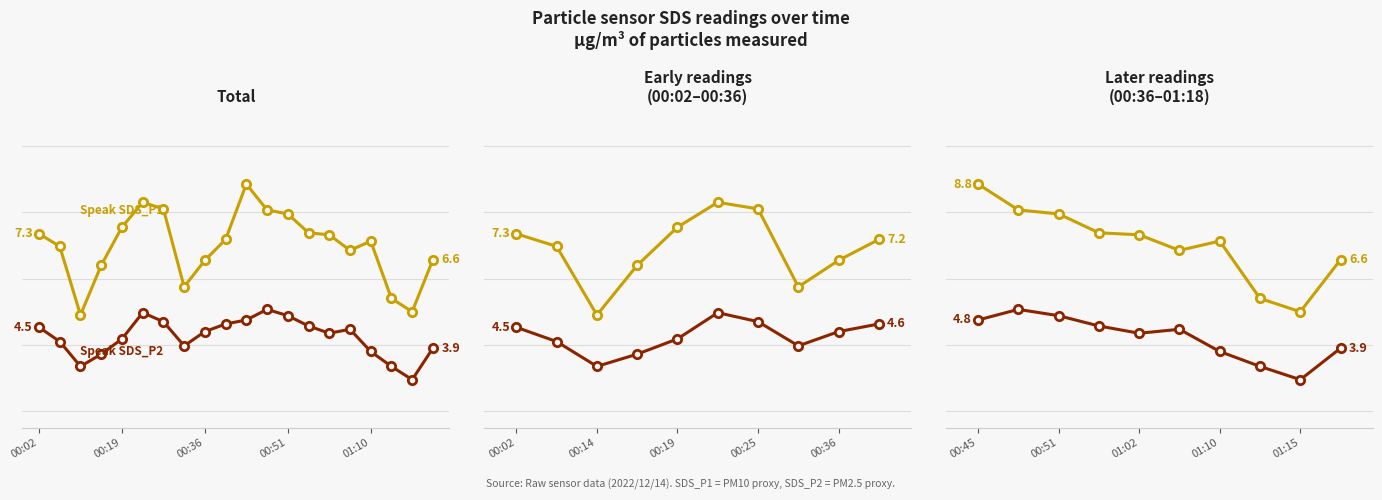

Is it true that SDS_P2 equals 4.9 at 00:51?

True